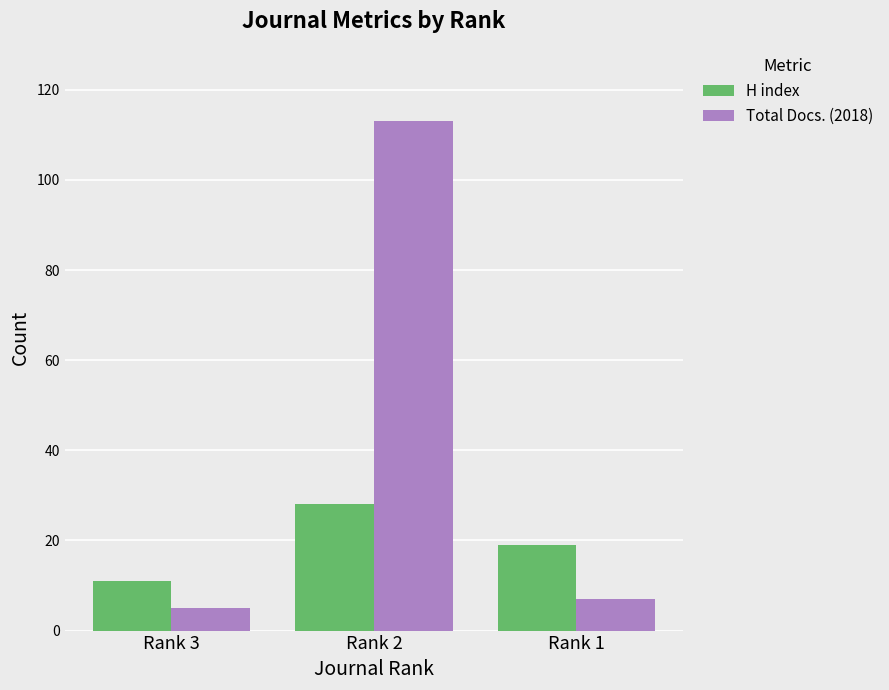

What are all the series names shown in the legend?

H index, Total Docs. (2018)